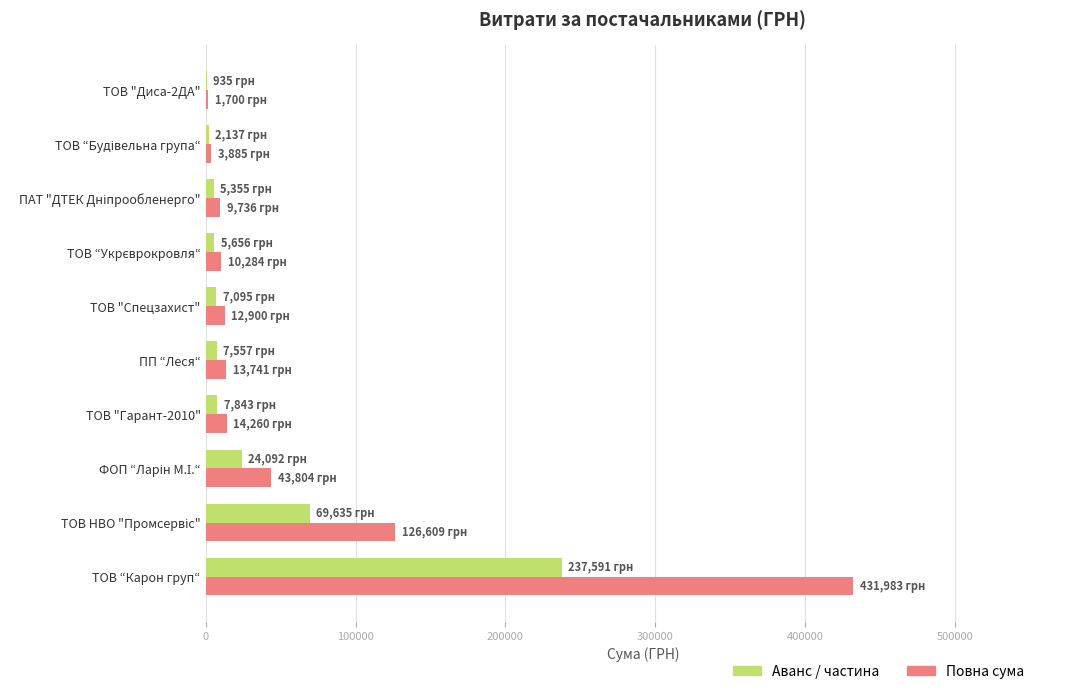

What value does the Повна сума series have at ТОВ “Карон груп“?

431983.2